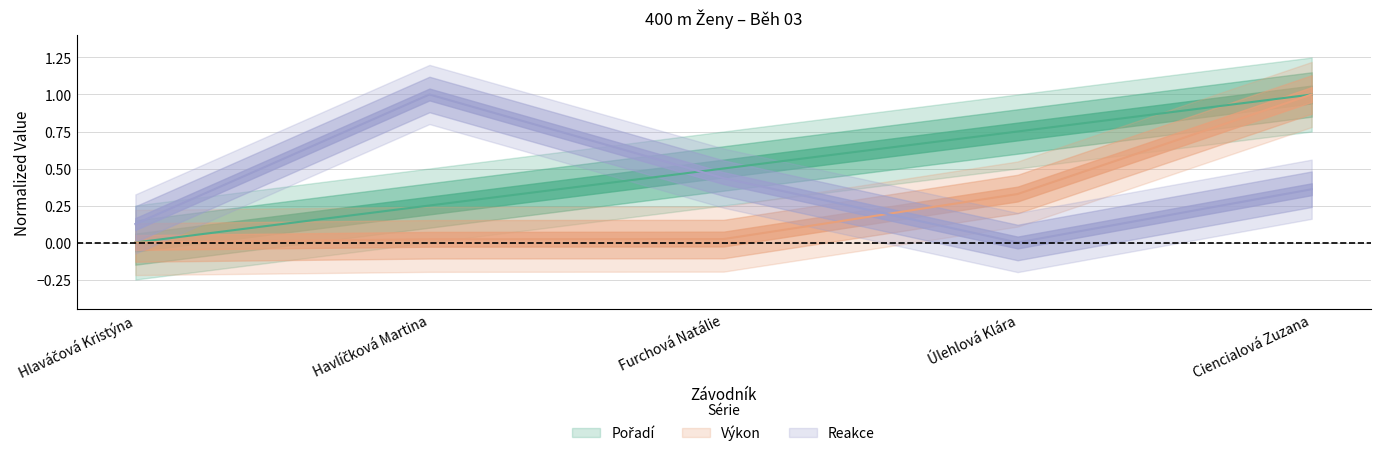

Where is Pořadí nearest to the value 0?

Hlaváčová Kristýna